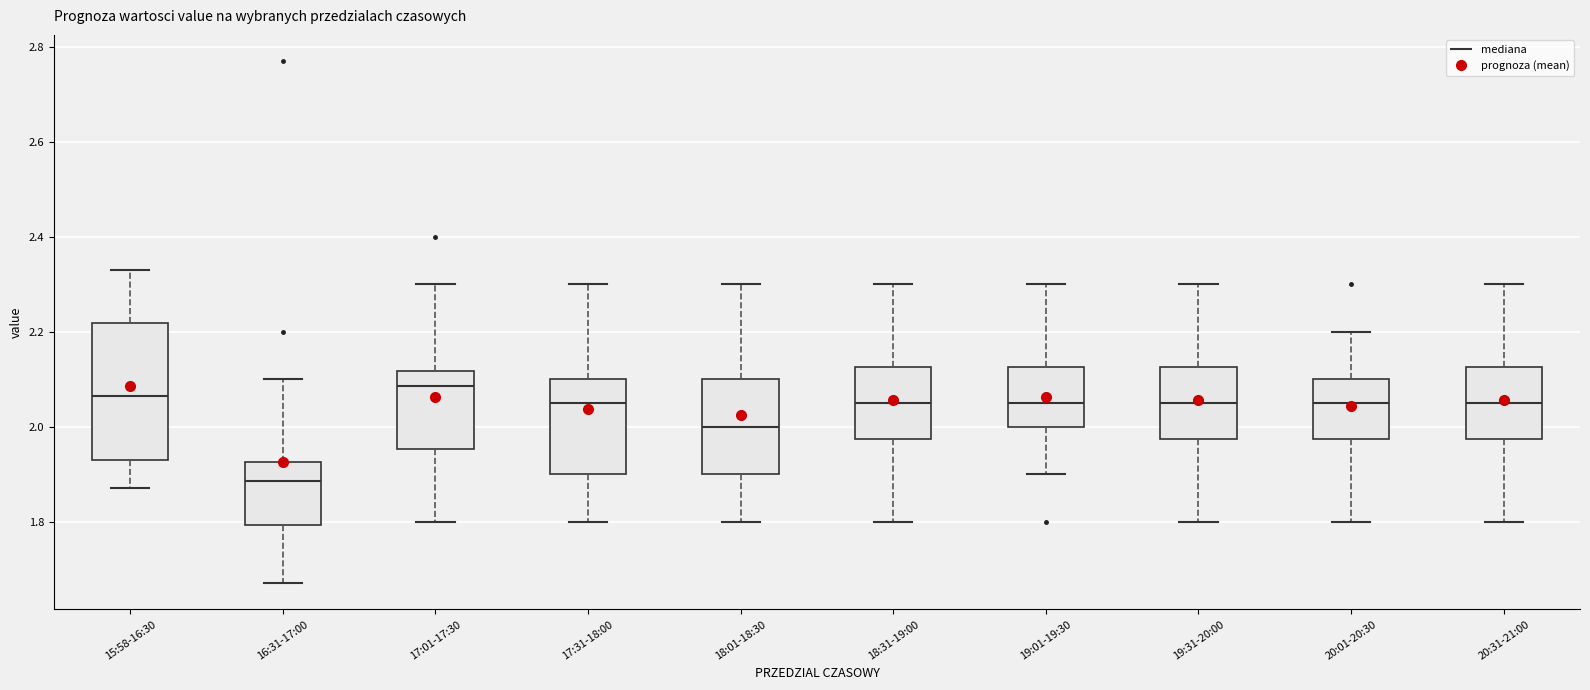

Comparing the boxes themselves (not the whiskers), which one is the tallest?

15:58-16:30